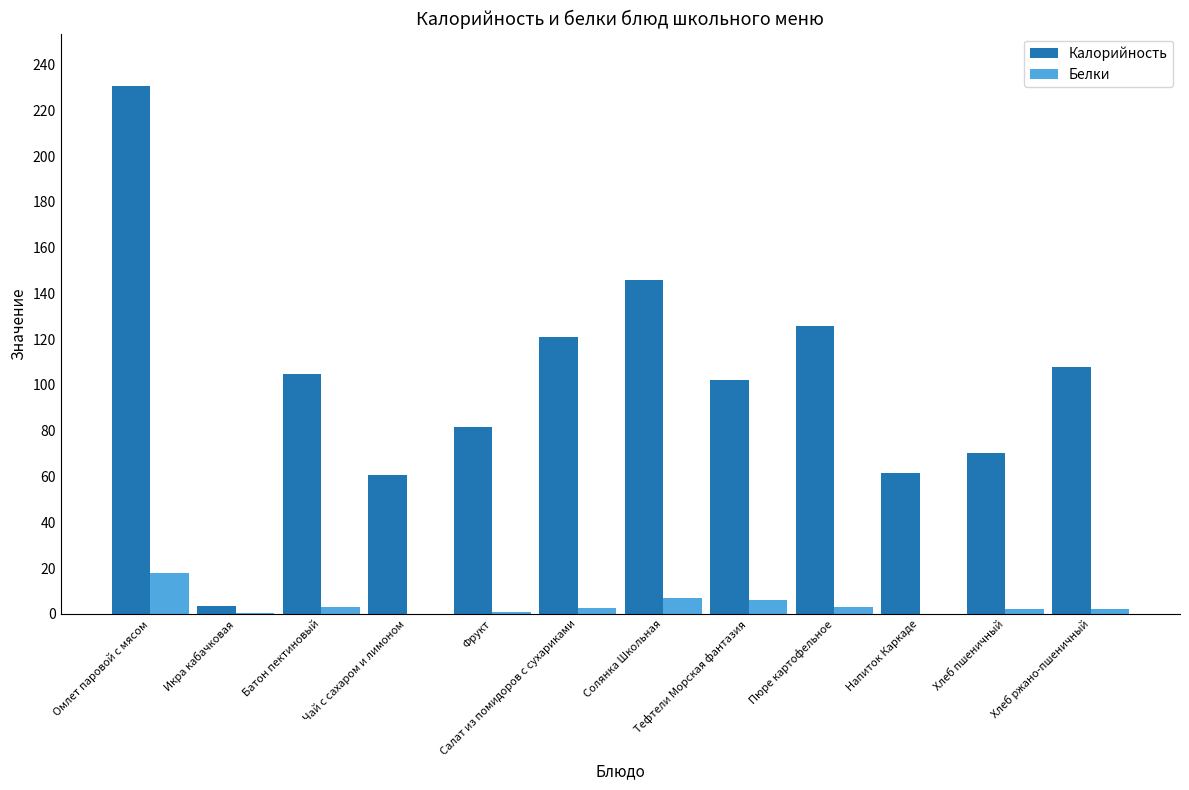

Which series has the largest total across all categories?

Калорийность